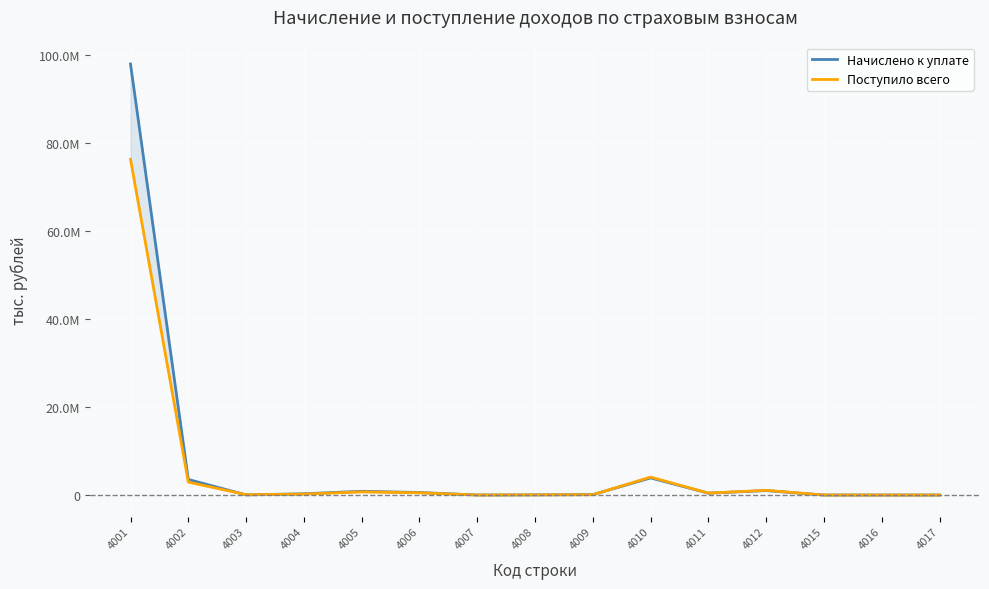

Rank the series by their average value, from highest to lowest.

Начислено к уплате, Поступило всего